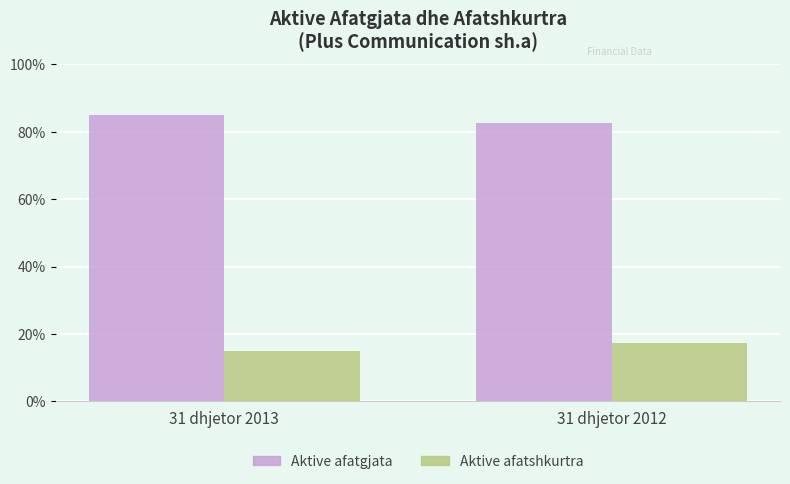

What is the spread (max minus min) of values at 31 dhjetor 2013?

69.8